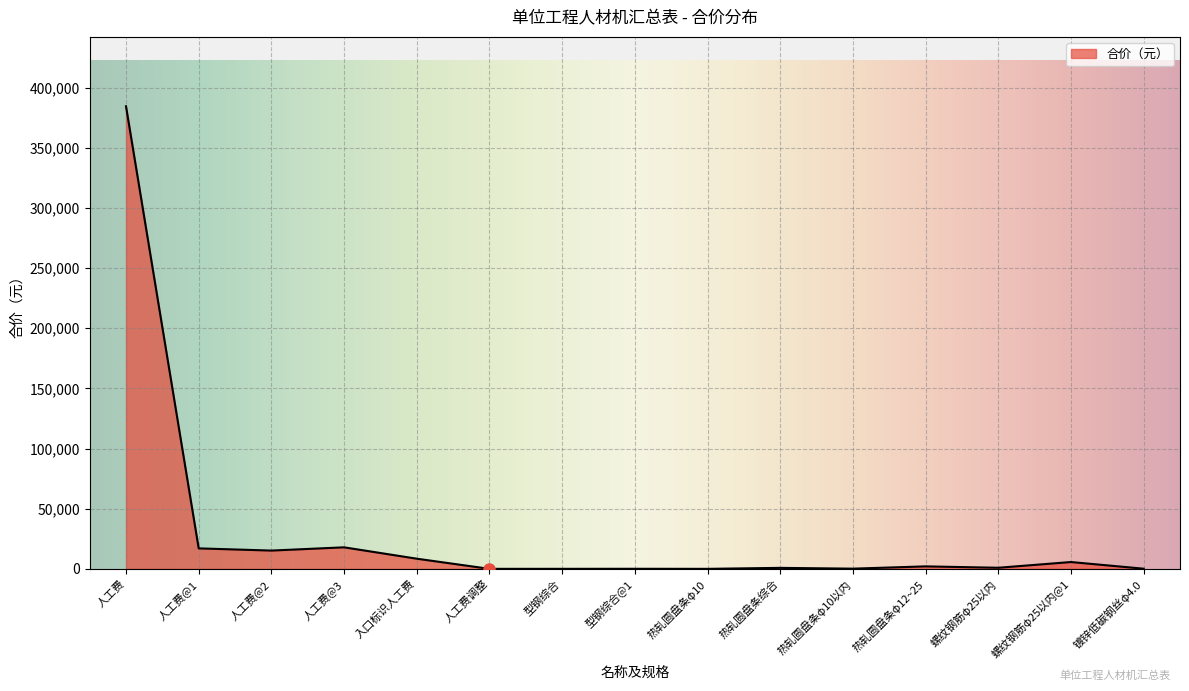

What is the approximate value at 热轧圆盘条φ10以内?

155.2